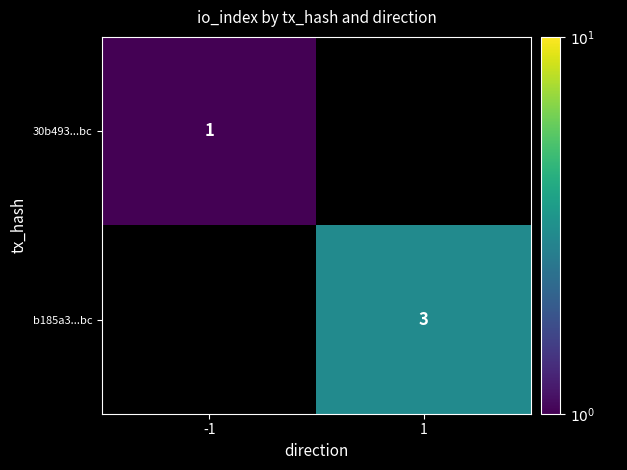

The b185a3...bc series shows 3 at 1. True or false?

True